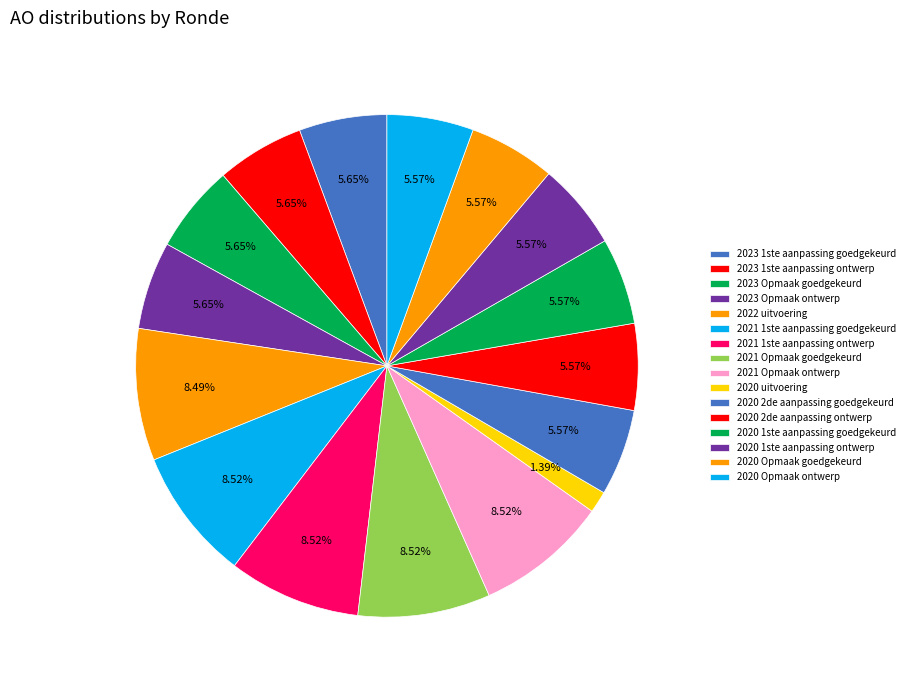

How many slices are in this pie chart?

16